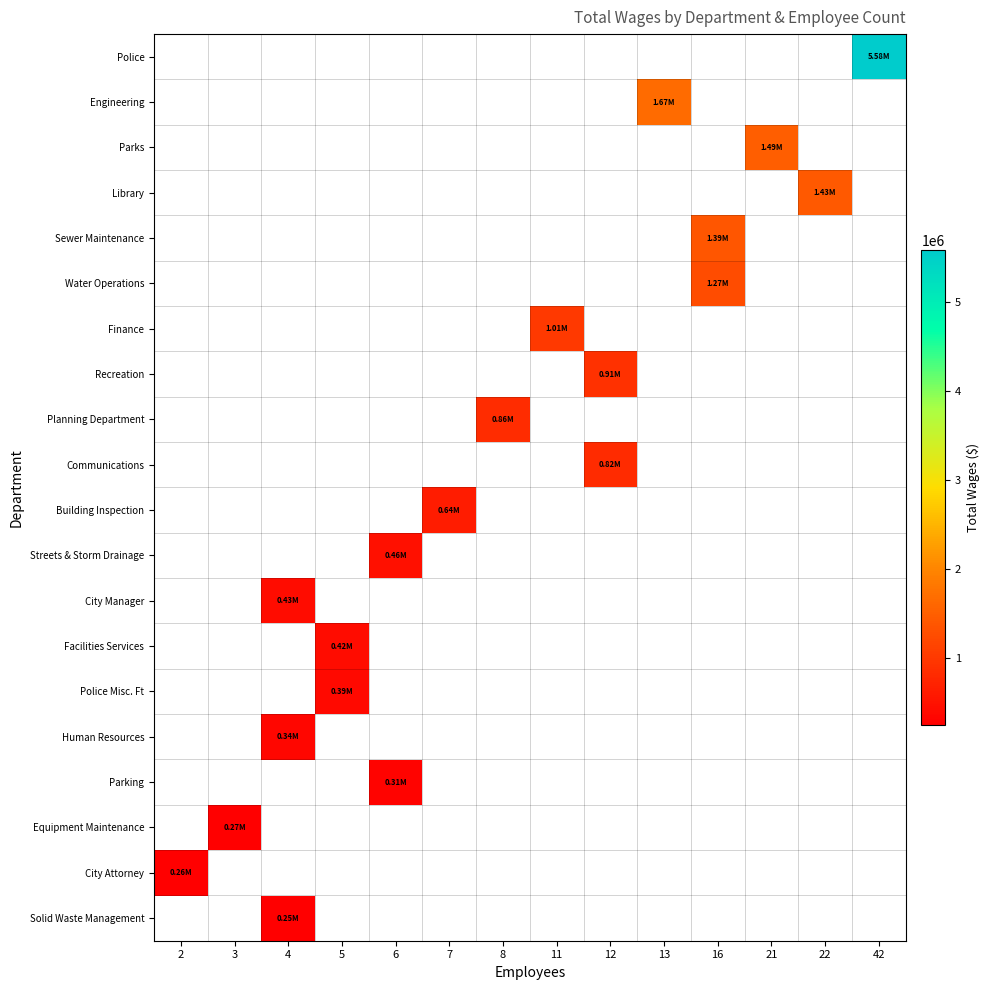

The City Attorney series shows 167759.2 at 2. True or false?

False